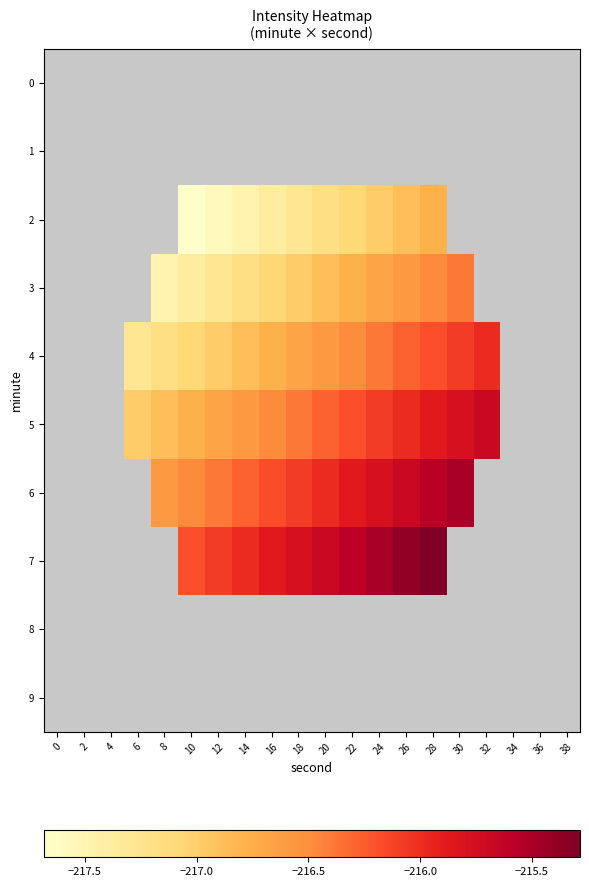

List the series in order of their peak value, lowest first.

0, 1, 2, 3, 4, 5, 6, 7, 8, 9